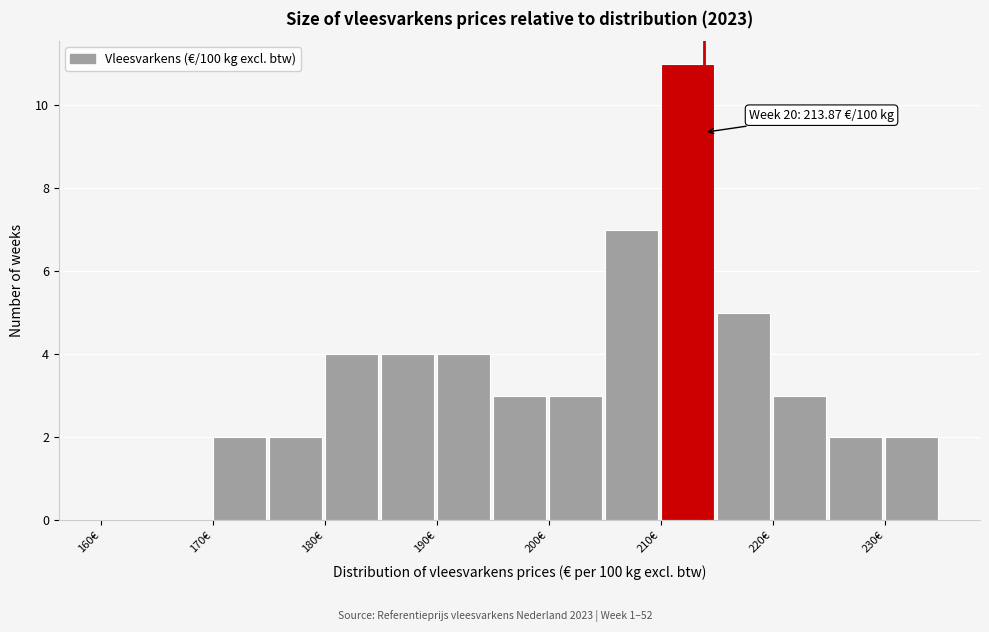

Over which range of the x-axis is the bar tallest?

210 to 215